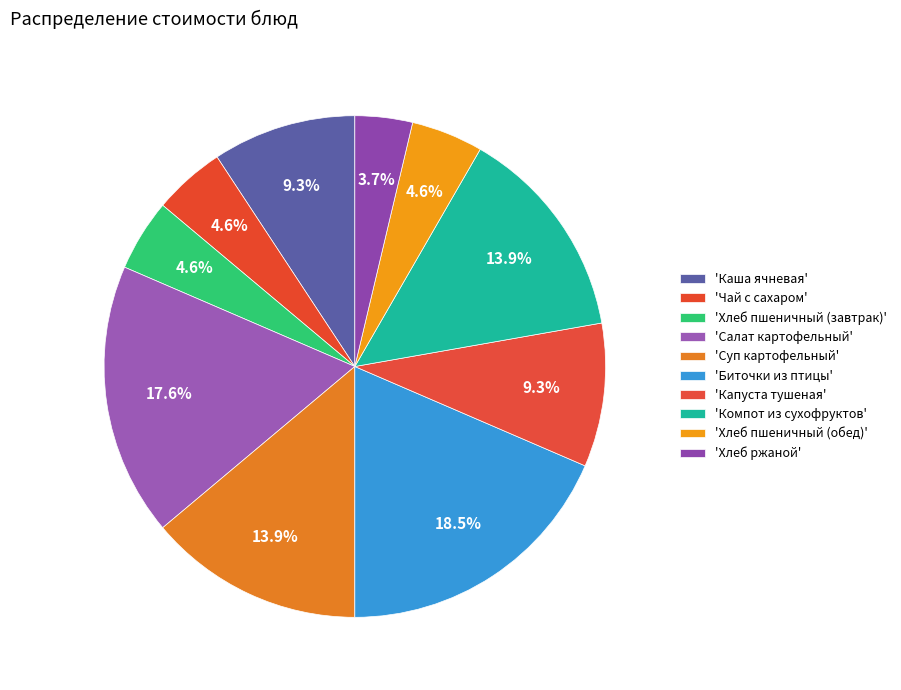

Does any single category account for the majority?

No